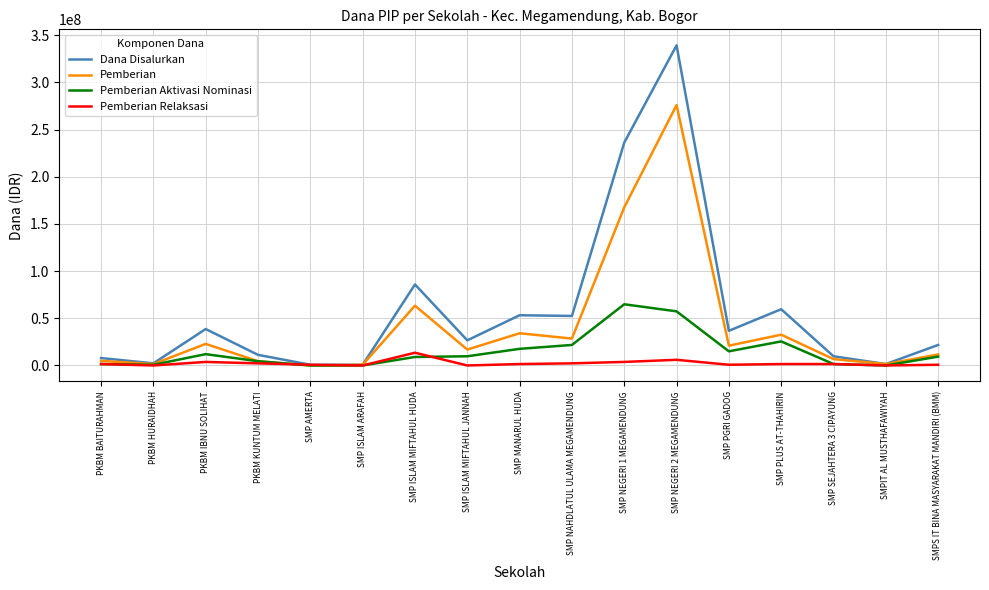

Is the value of Pemberian Relaksasi at SMP AMERTA greater than the value of Pemberian at SMP SEJAHTERA 3 CIPAYUNG?

No